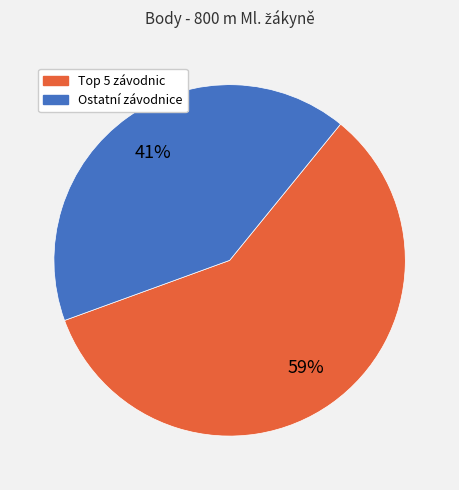

How many slices are in this pie chart?

2